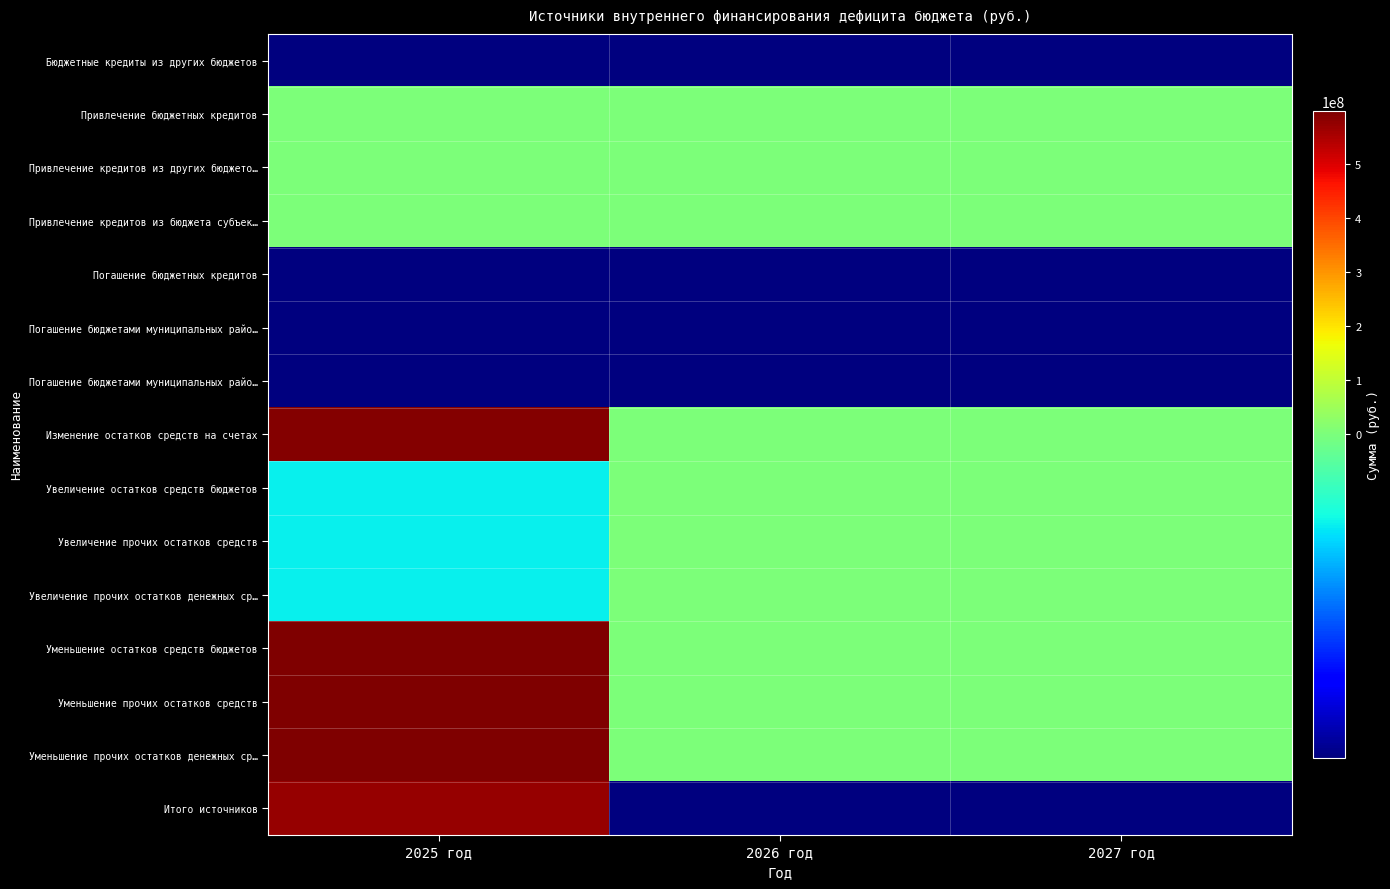

What is the minimum value shown in the chart?

-18333333.3